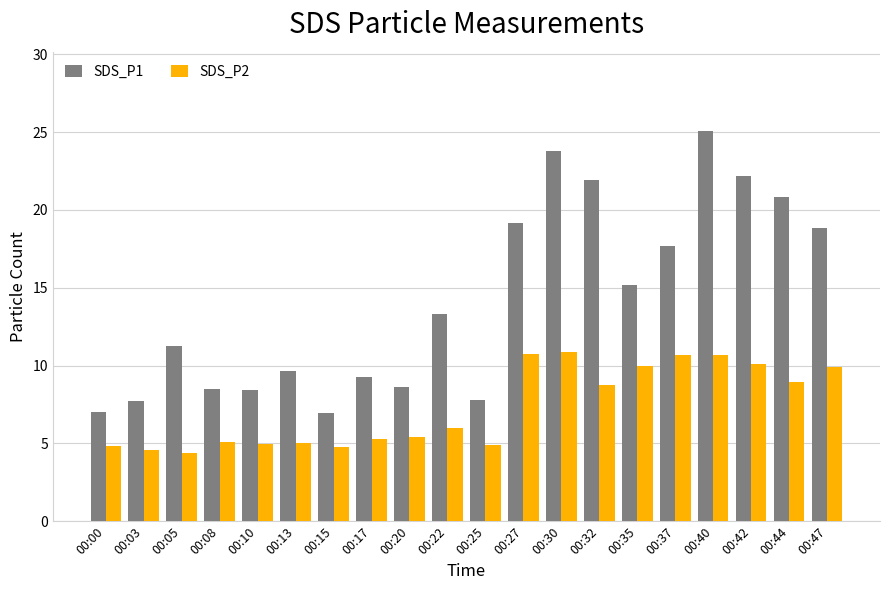

What is the average value of the SDS_P2 series?

7.3